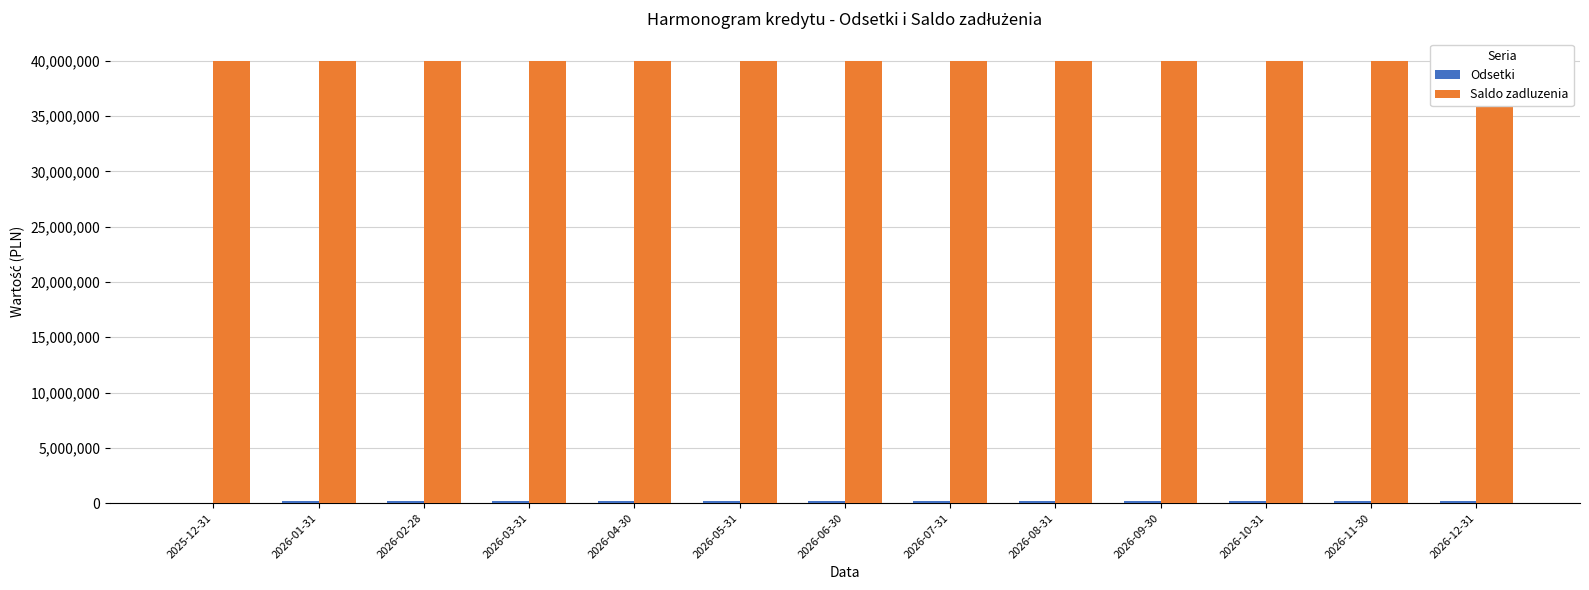

Is it true that Odsetki equals 150663.0 at 2026-02-28?

True